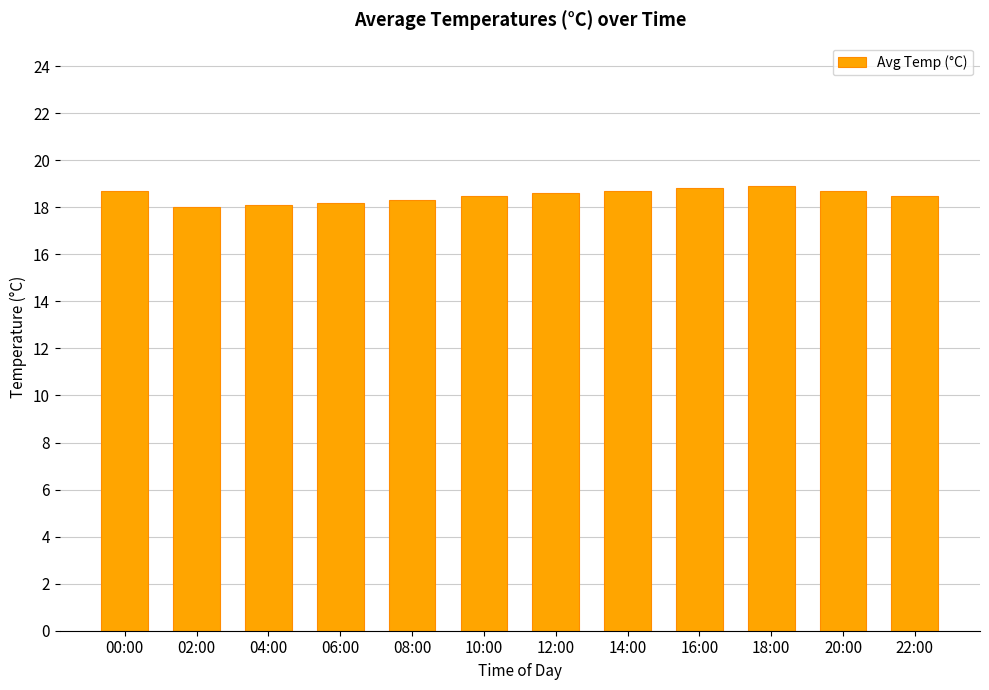

What is the label of the 5th bar from the left?

08:00